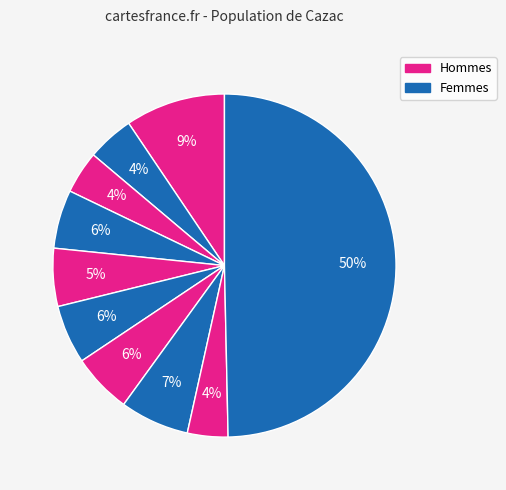

How many slices are in this pie chart?

10